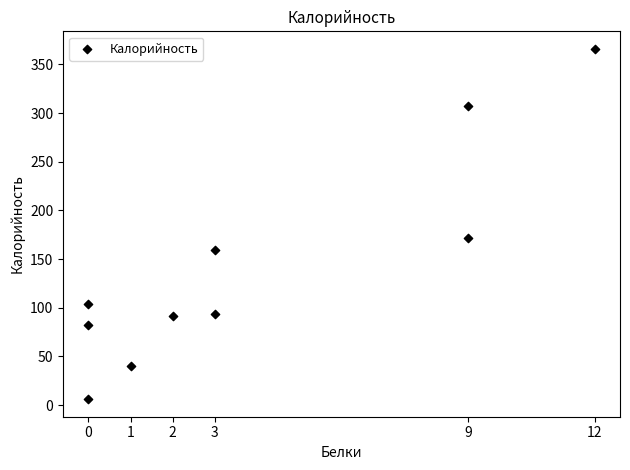

What is the average Y value?

142